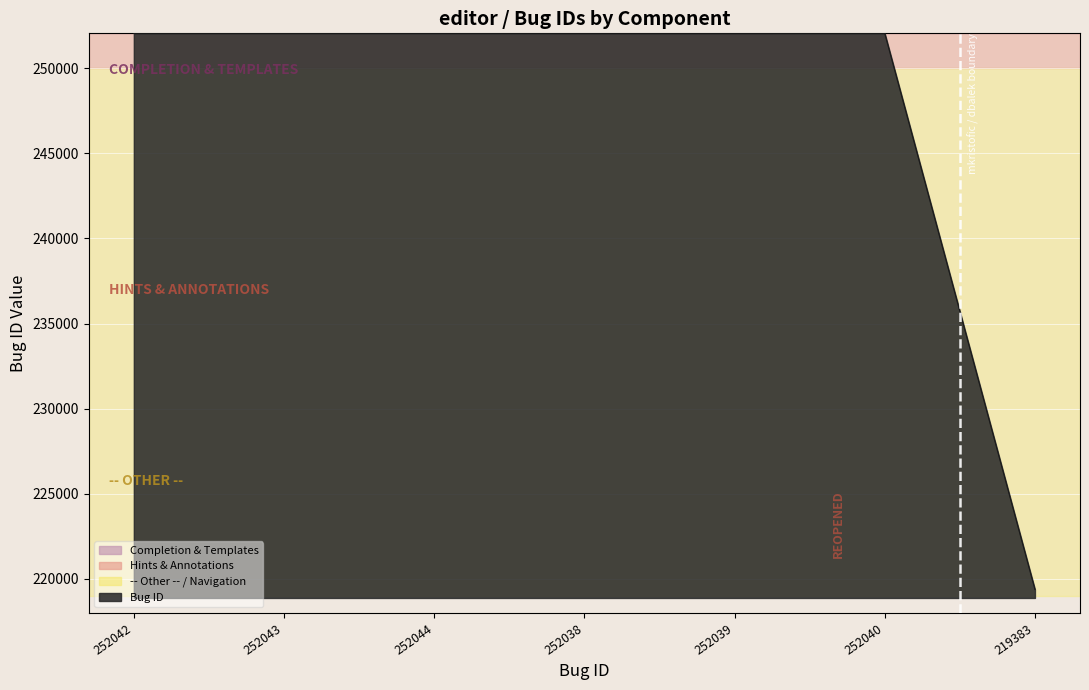

What is the sum of all values?

1731629